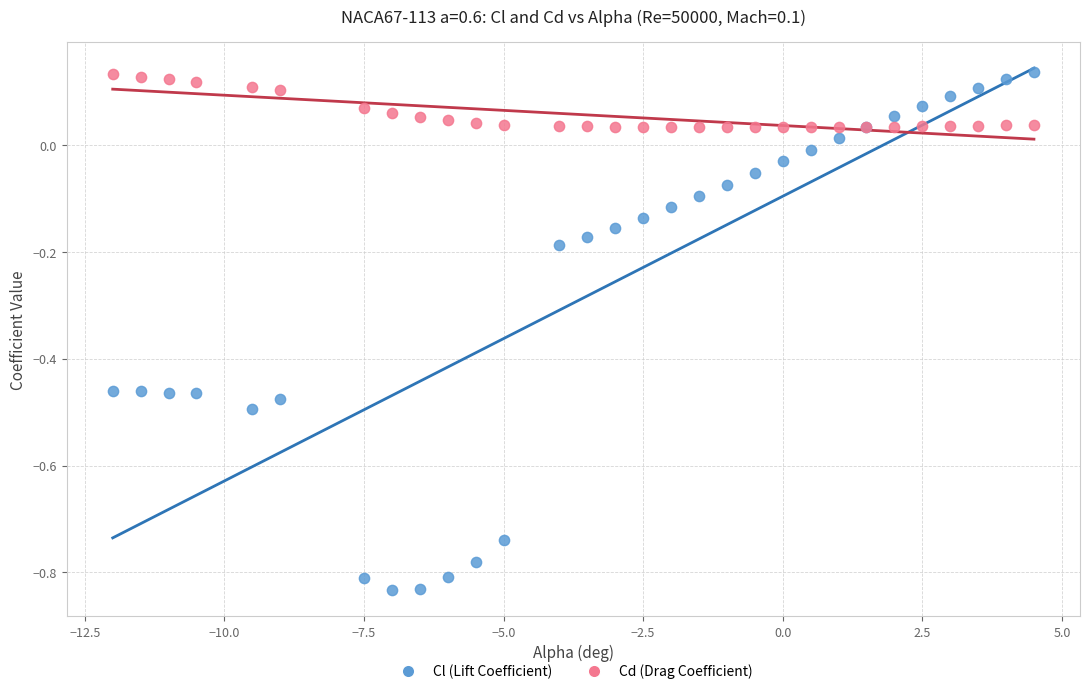

What are all the series names shown in the legend?

Cl (Lift Coefficient), Cd (Drag Coefficient)